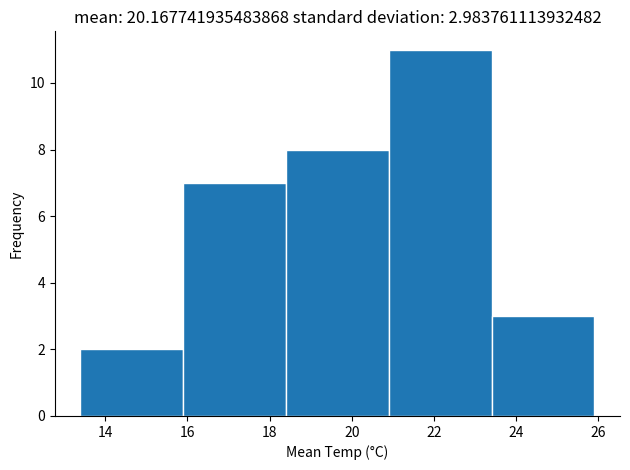

Which range on the x-axis has the tallest bar?

20.9 to 23.4